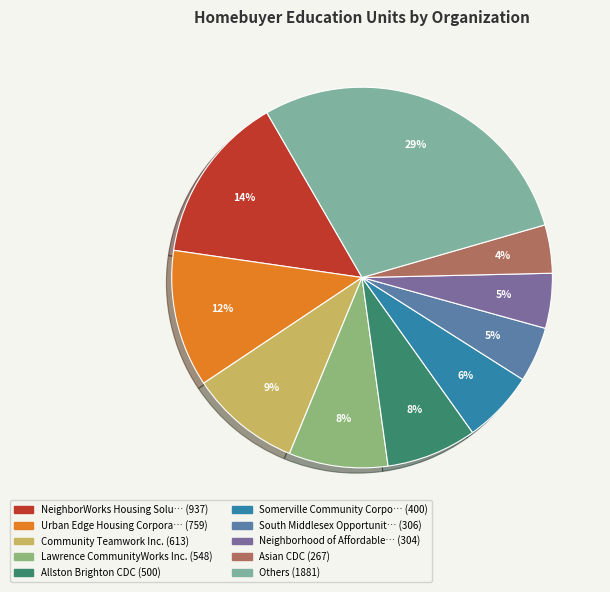

Does any single category account for the majority?

No